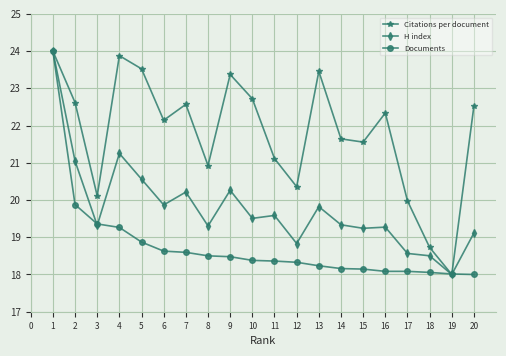

Which series has the largest total across all categories?

Citations per document